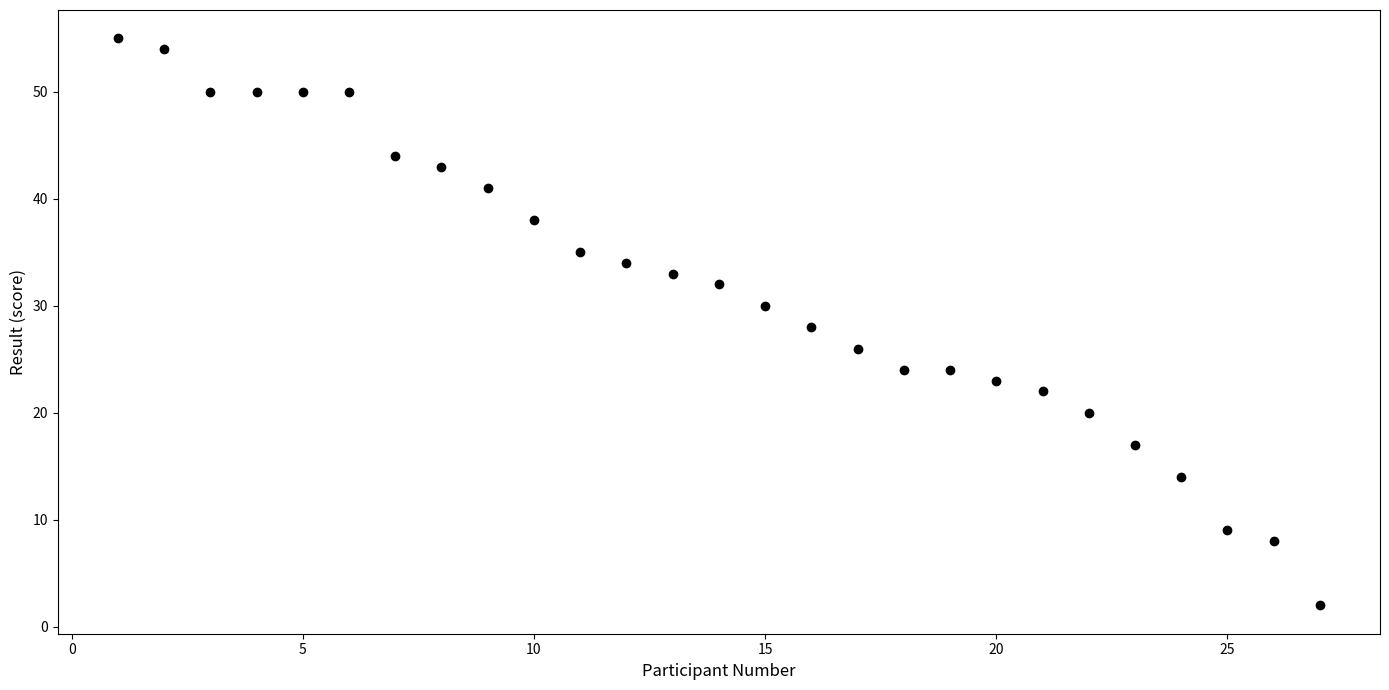

What is the range of Y values (max minus min)?

53